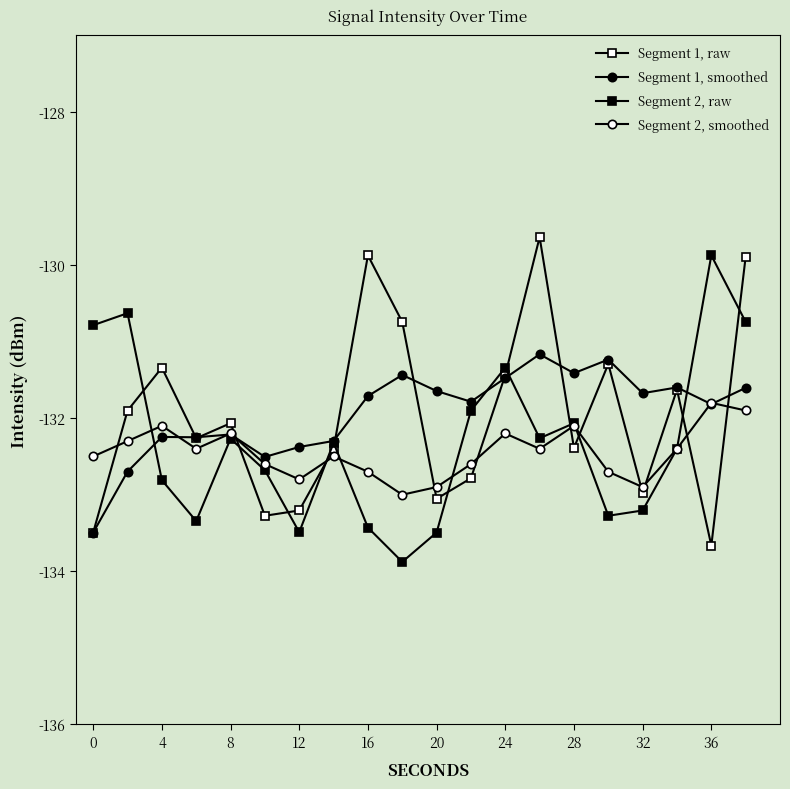

How many lines are shown in the chart?

4